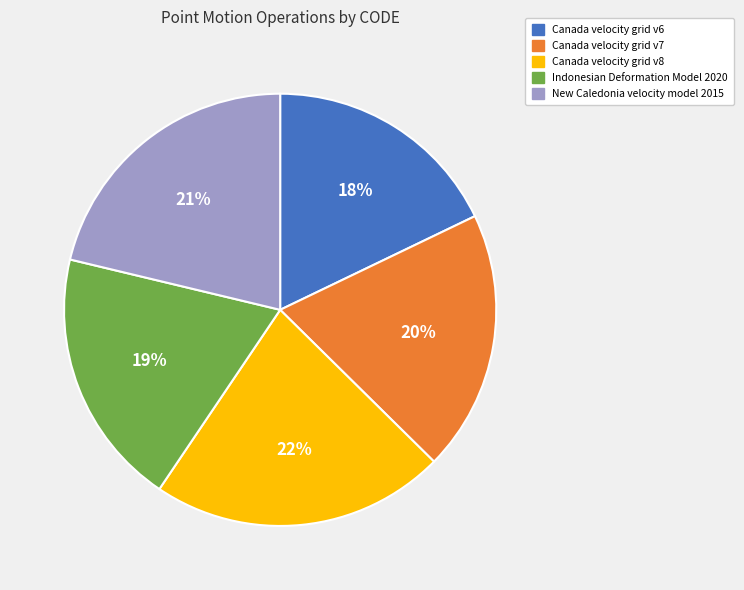

What percentage is the Canada velocity grid v7 slice, to the nearest percent?

20%